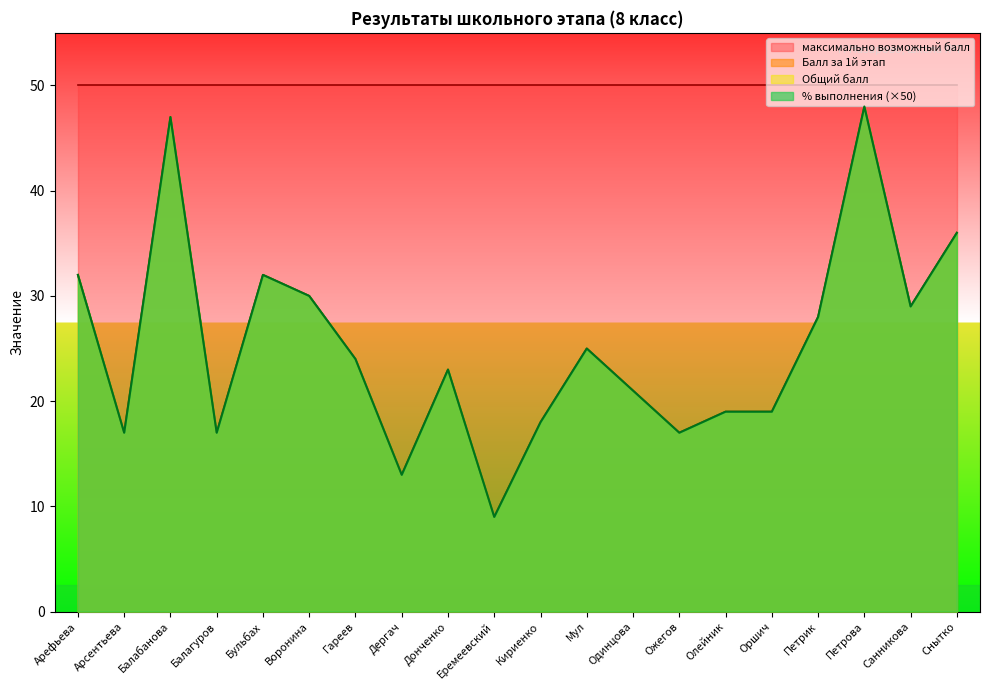

Is the value of % выполнения at Гареев greater than the value of Общий балл at Кириенко?

Yes